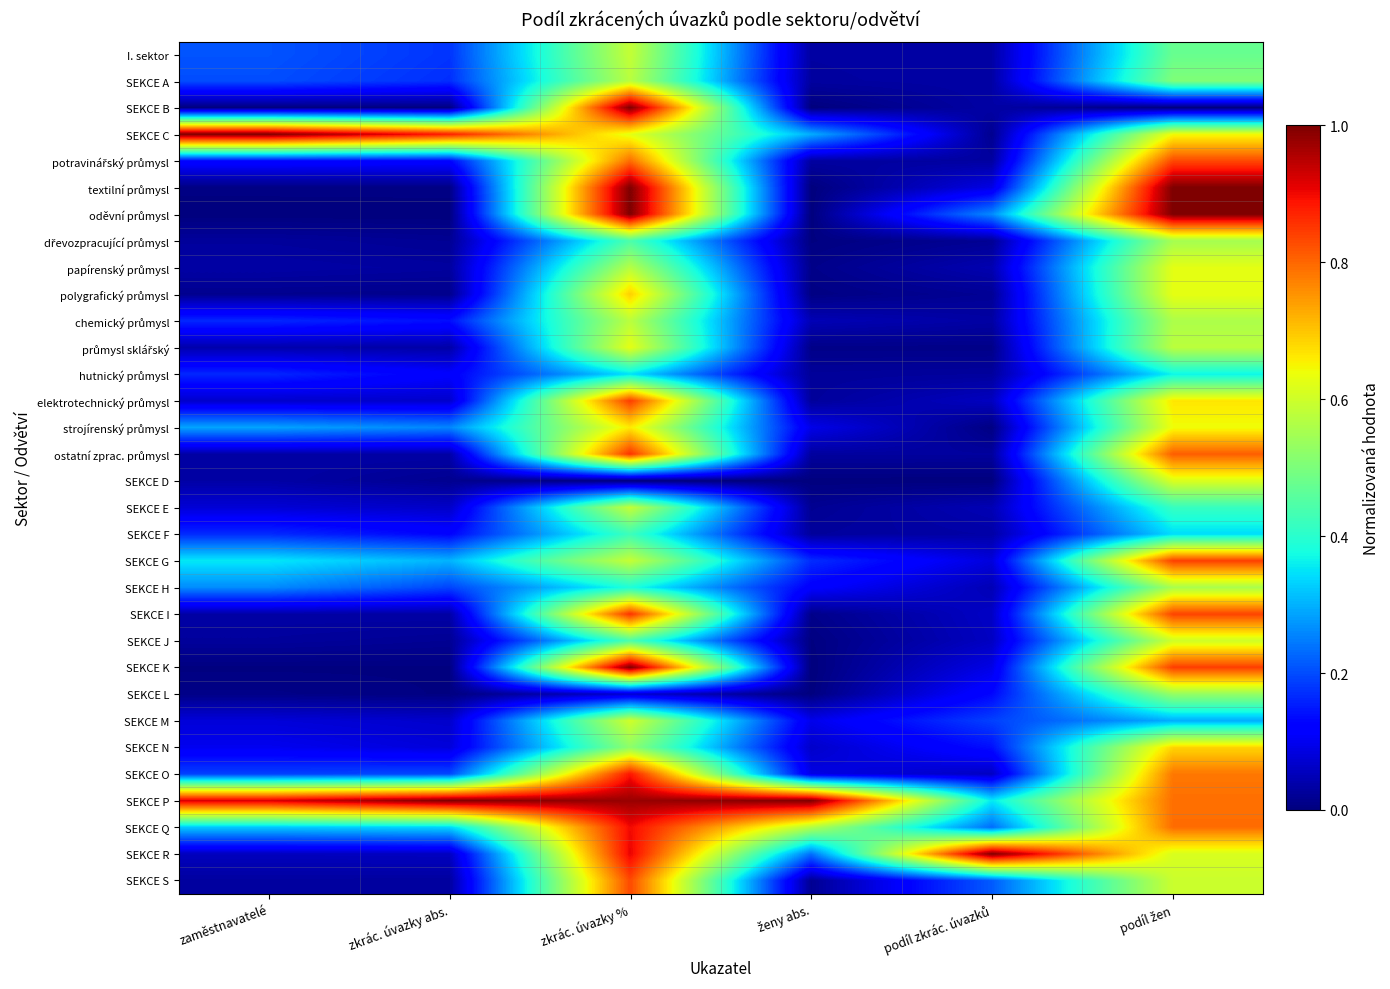

How many series are shown in this chart?

32